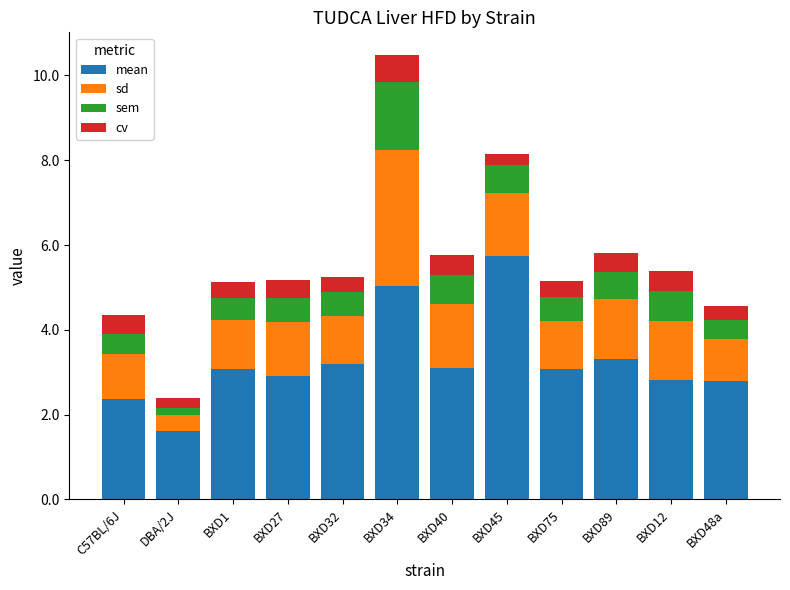

At which label does mean reach its peak?

BXD45